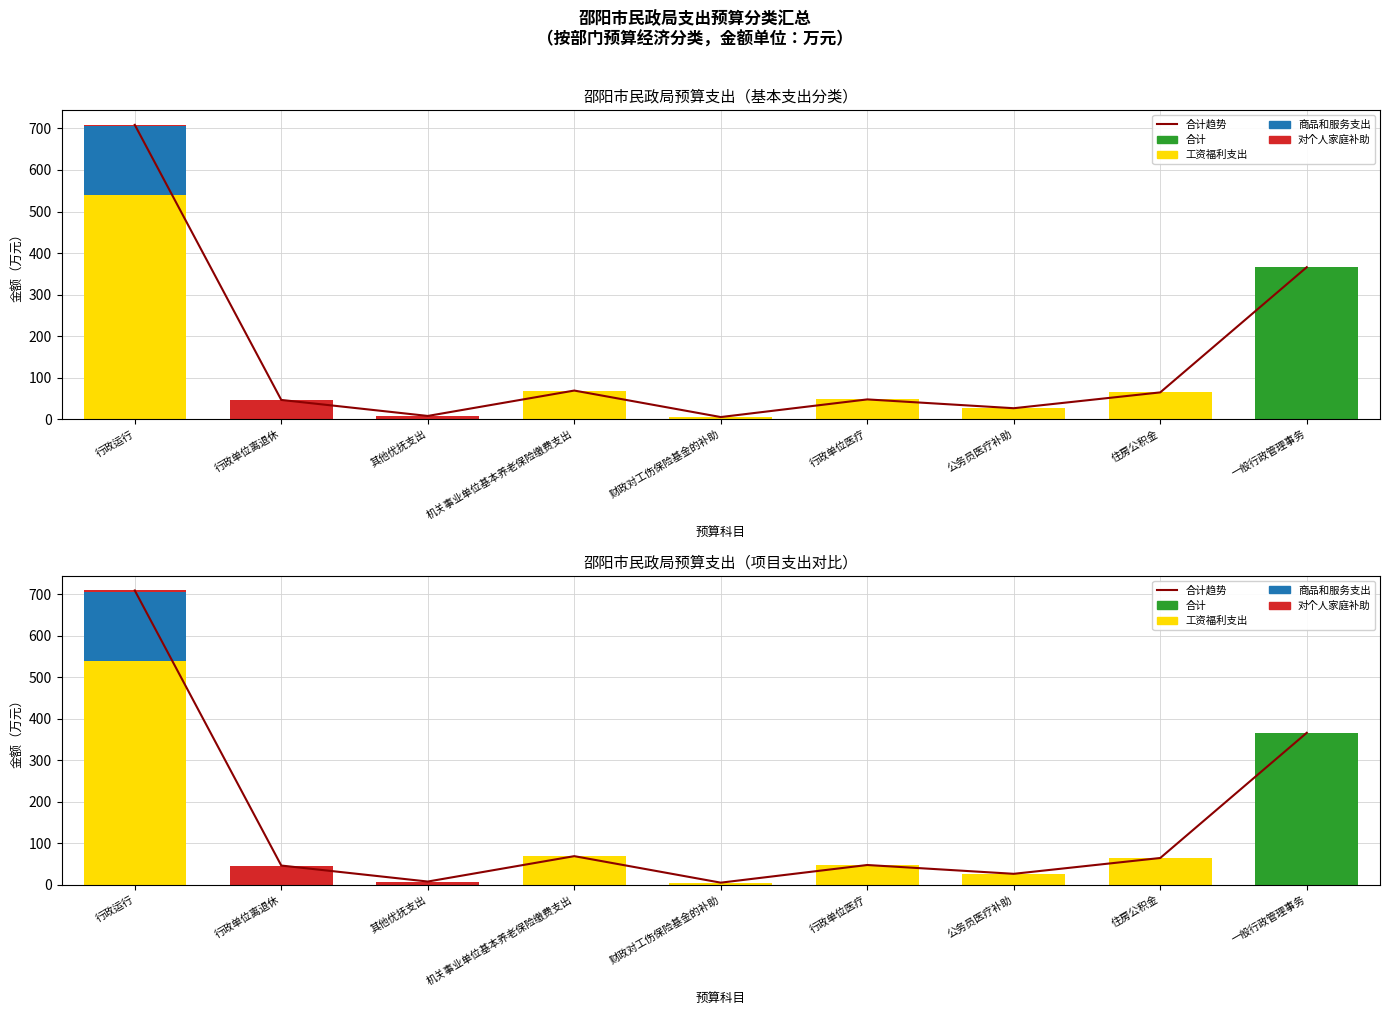

Does the chart contain stacked bars?

No